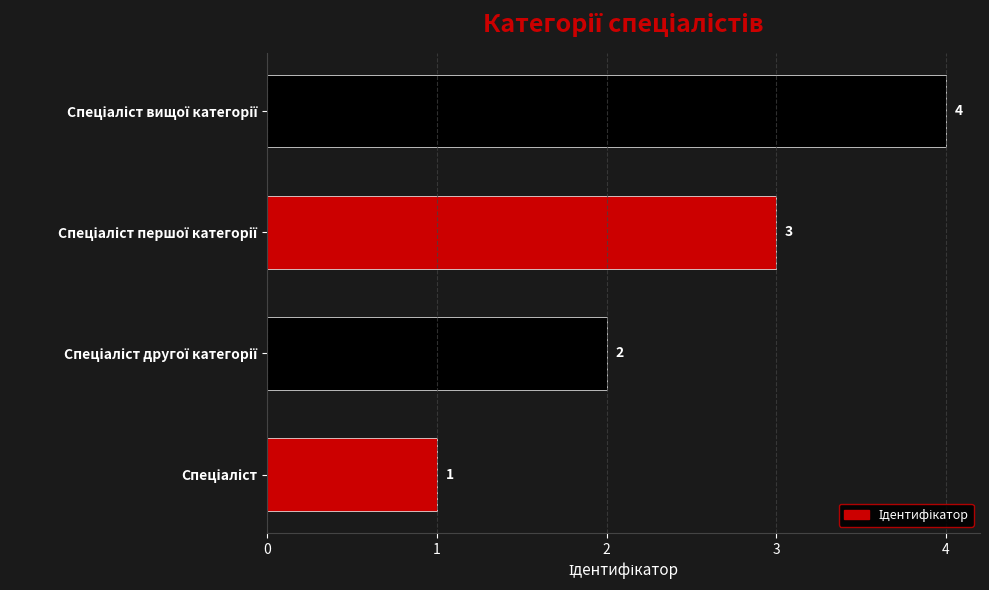

What is the difference between the maximum and minimum values?

3